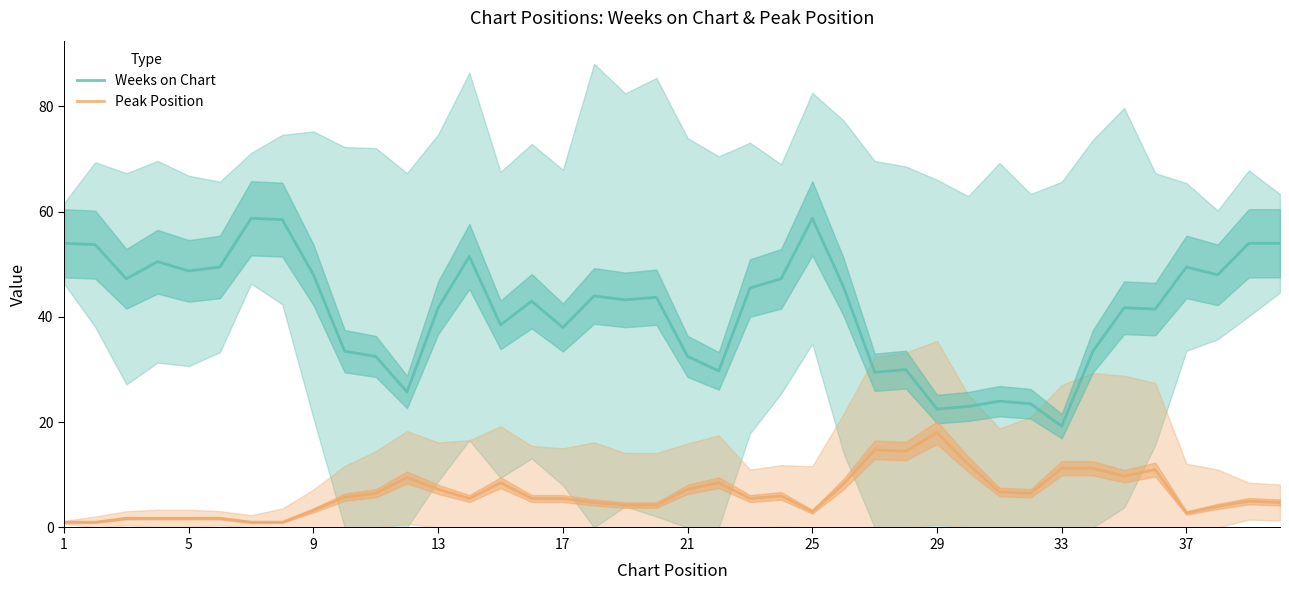

What is the highest value of the Peak Position series?

18.0